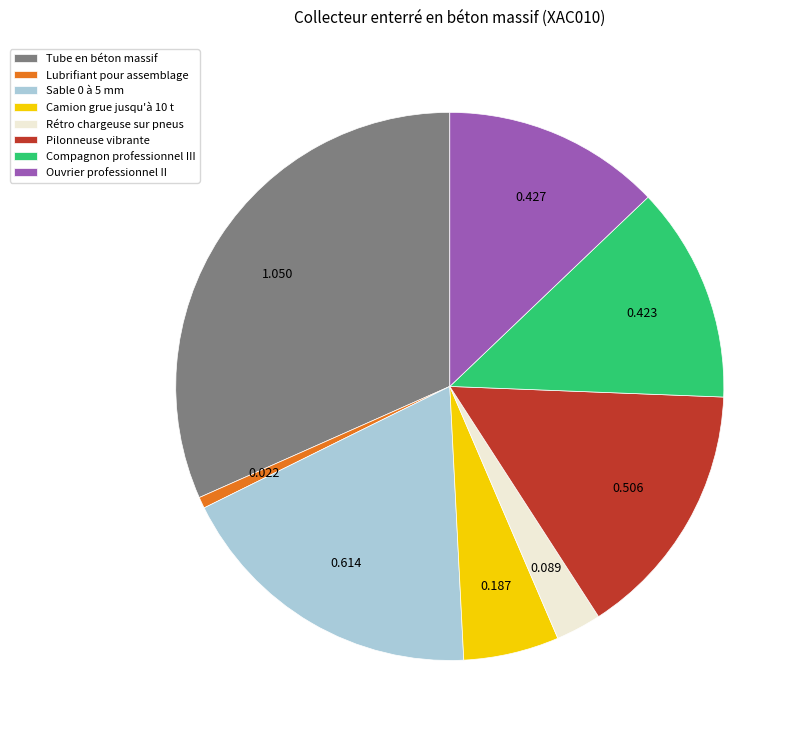

Combined, do Lubrifiant pour assemblage and Ouvrier professionnel II account for over 50%?

No